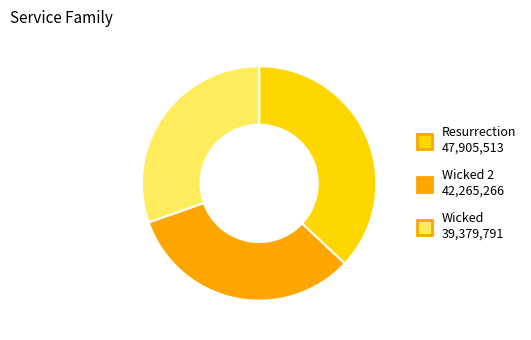

Is there a majority slice in this chart?

No